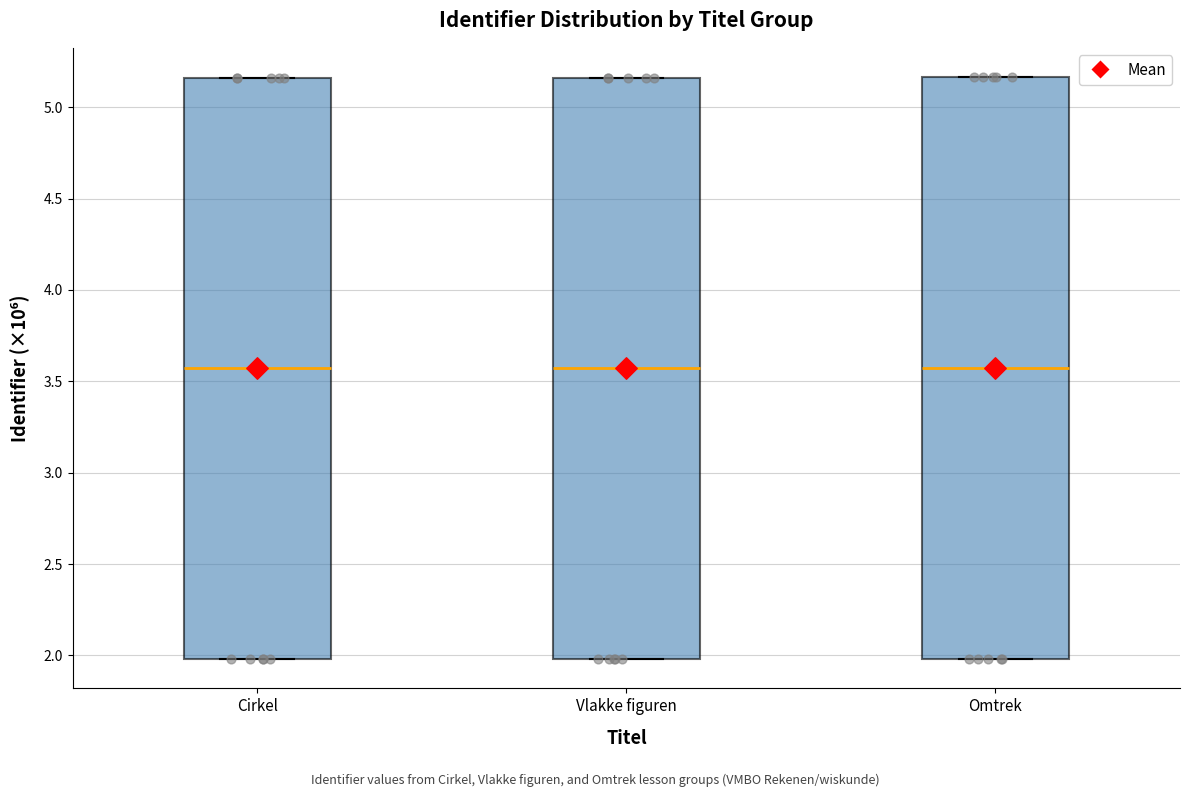

Reading left to right, read every box against the y-axis: the position of its median line, the range the box covers, and the ends of its whiskers. The values are not printed on the chart, so give them approximately, as read against the axis.

Cirkel: median 3.55, box 2.00 to 5.15, whiskers 2.00 to 5.15
Vlakke figuren: median 3.55, box 2.00 to 5.15, whiskers 2.00 to 5.15
Omtrek: median 3.55, box 2.00 to 5.15, whiskers 2.00 to 5.15